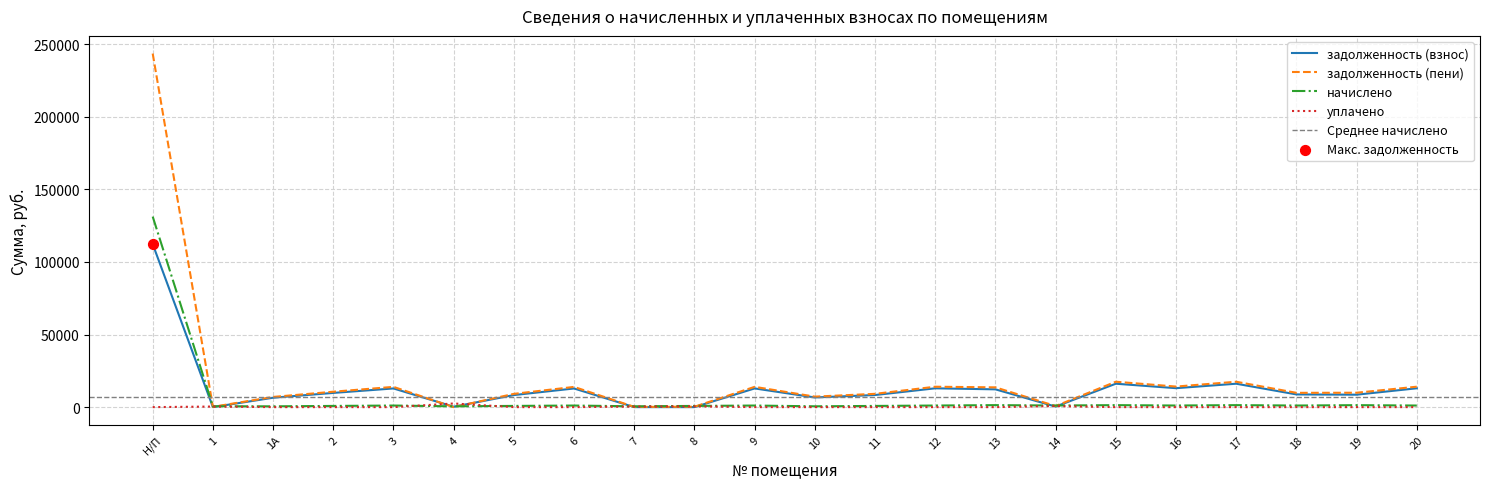

At which category is the sum across all series the highest?

Н/П